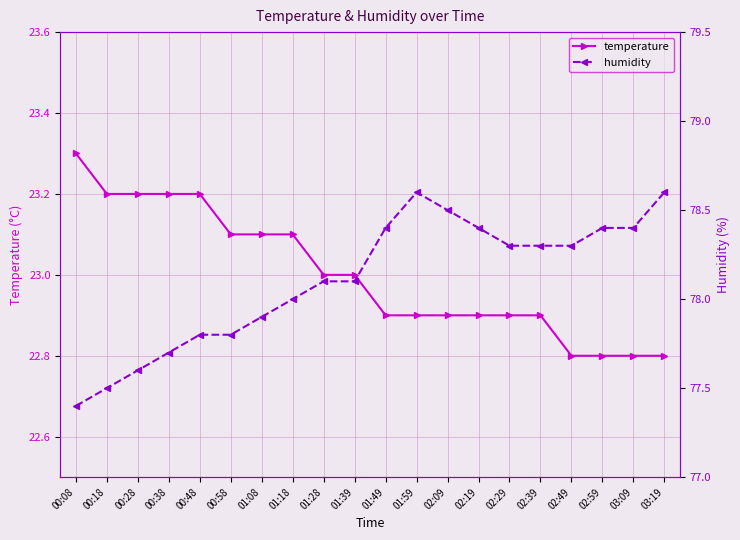

True or false: temperature and humidity intersect in this chart.

False